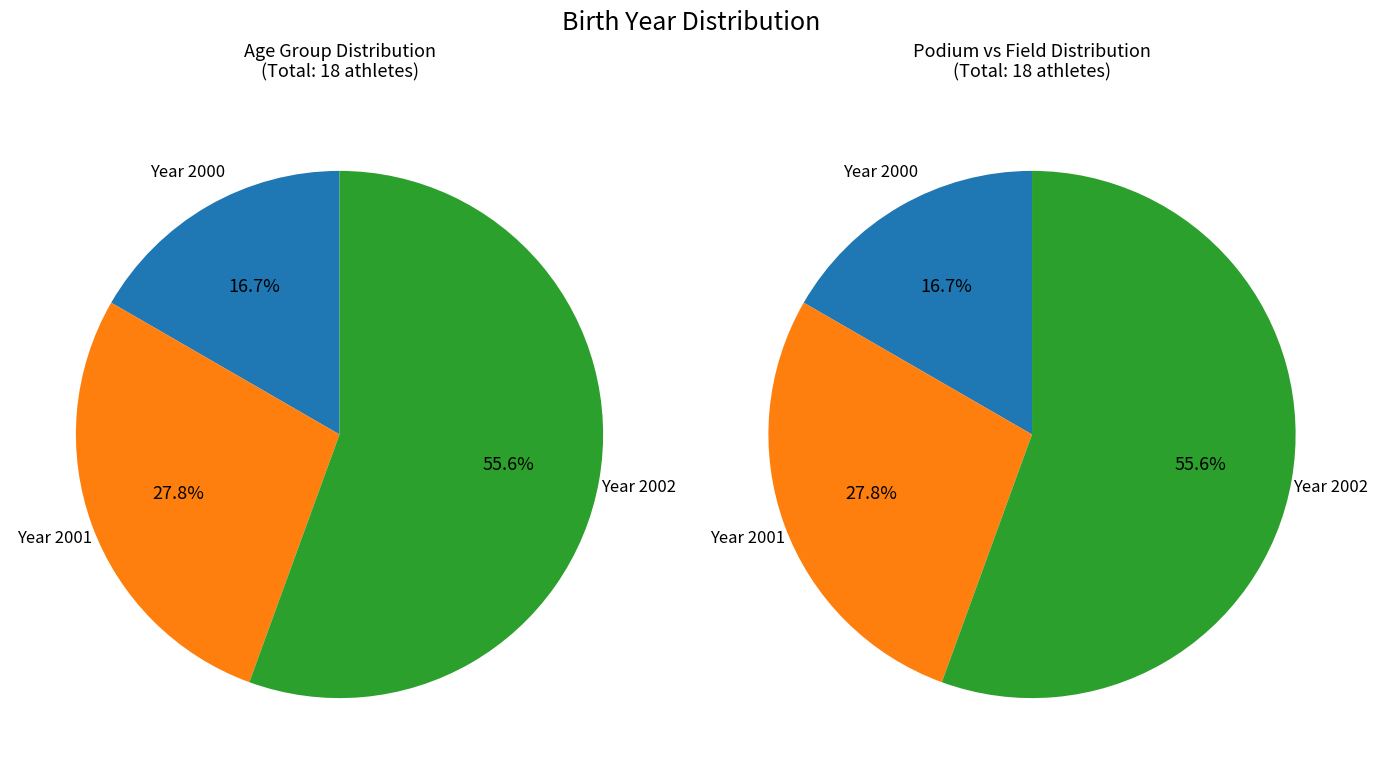

Rank the categories by value from highest to lowest.

2002, 2001, 2000